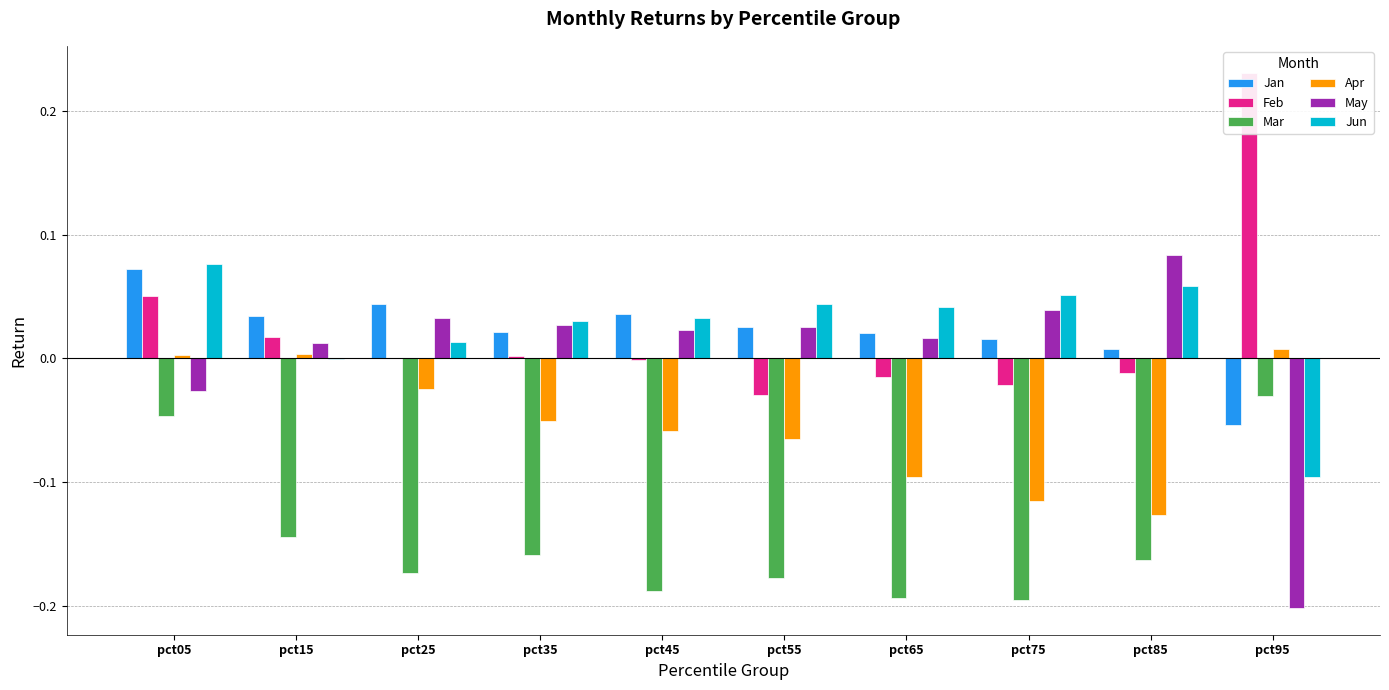

How many negative values does the Jun series have?

2